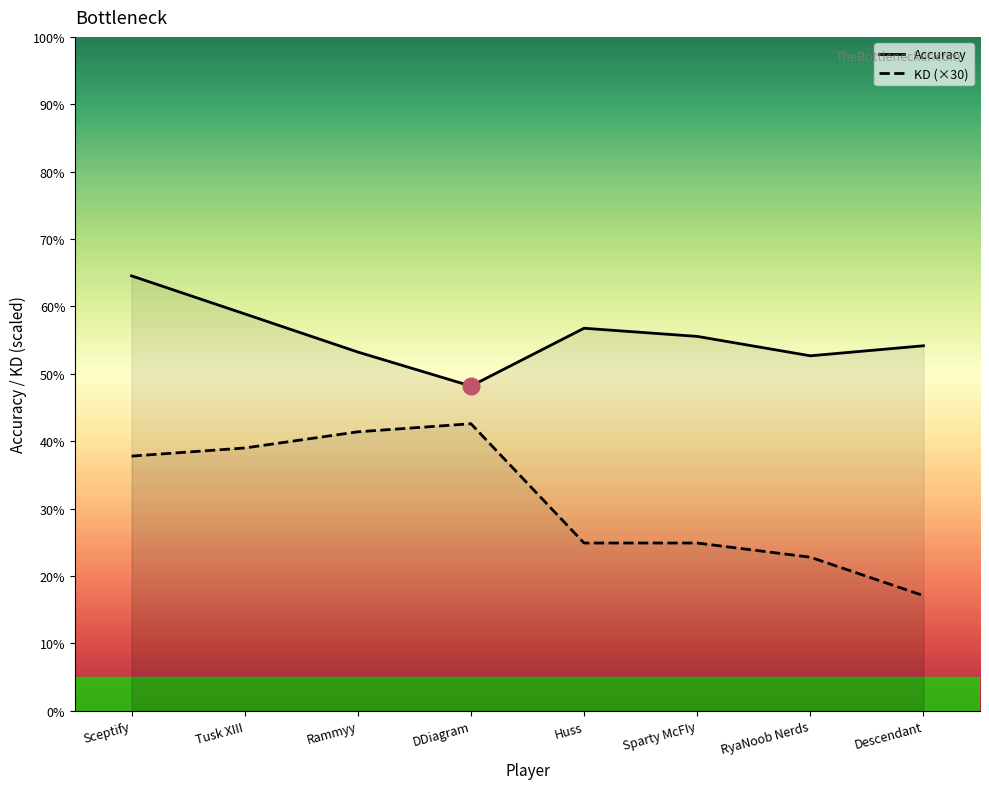

Is it true that Accuracy equals 58.9 at Tusk XIII?

True